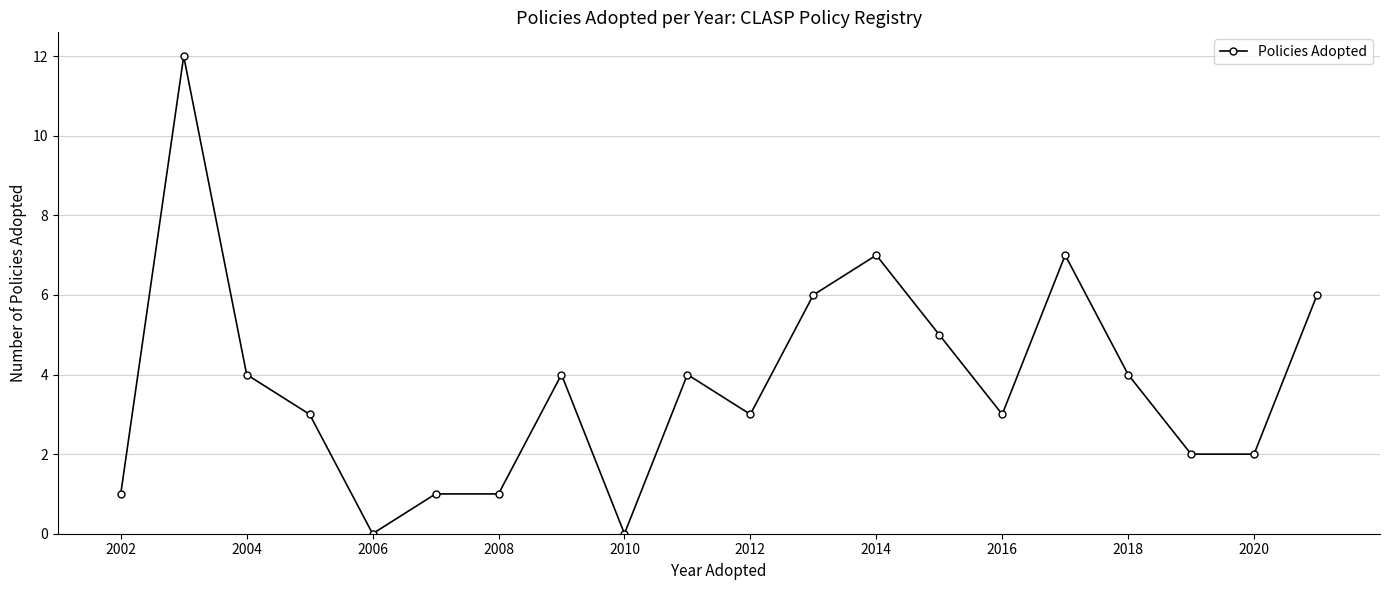

What is the value of the 6th point from the left?

1